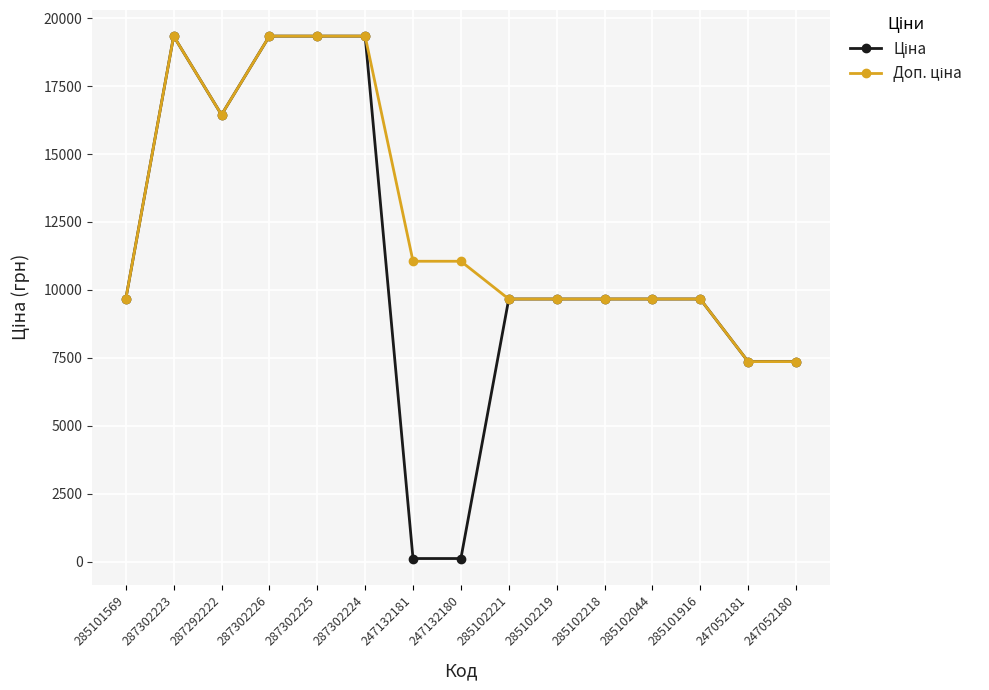

What is the greatest value displayed?

19343.1